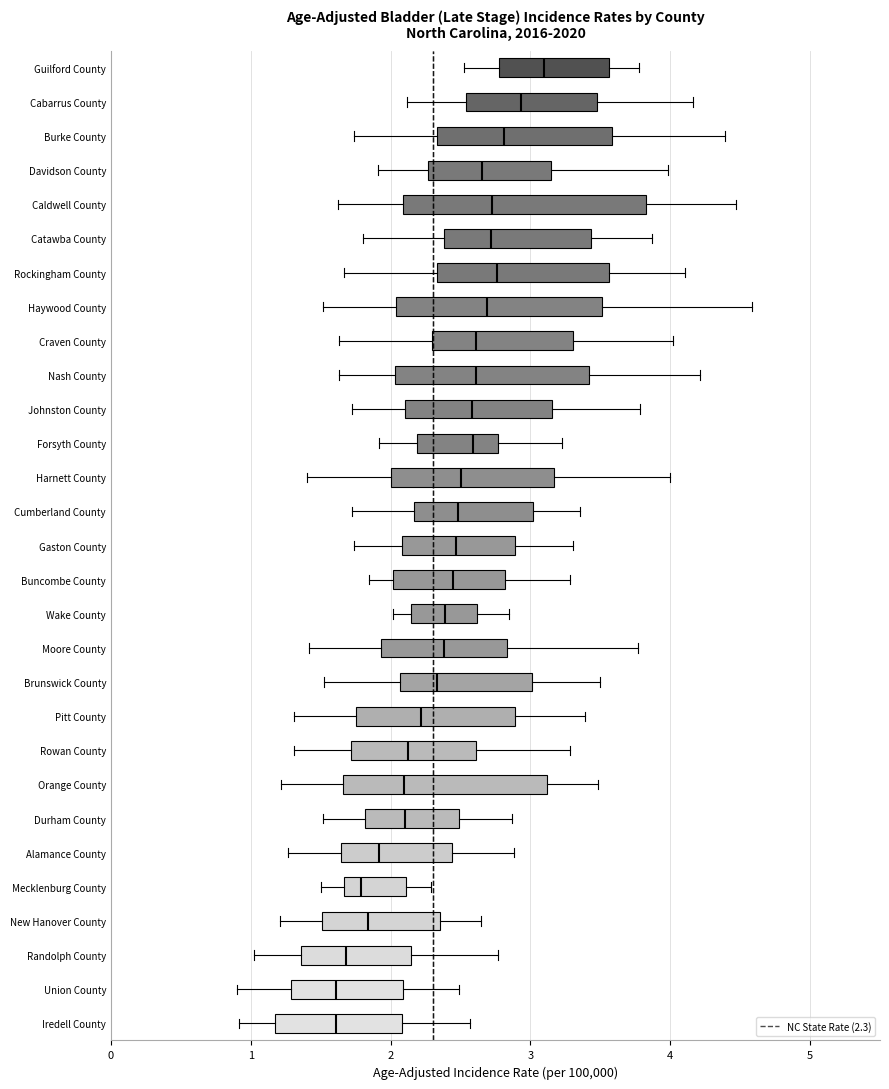

Reading bottom to top, read every box against the x-axis: the position of its median line, the range the box covers, and the ends of its whiskers. The values are not printed on the chart, so give them approximately, as read against the axis.

Iredell County: median 1.6, box 1.2 to 2.1, whiskers 0.9 to 2.6
Union County: median 1.6, box 1.3 to 2.1, whiskers 0.9 to 2.5
Randolph County: median 1.7, box 1.4 to 2.1, whiskers 1.0 to 2.8
New Hanover County: median 1.8, box 1.5 to 2.4, whiskers 1.2 to 2.6
Mecklenburg County: median 1.8, box 1.7 to 2.1, whiskers 1.5 to 2.3
Alamance County: median 1.9, box 1.6 to 2.4, whiskers 1.3 to 2.9
Durham County: median 2.1, box 1.8 to 2.5, whiskers 1.5 to 2.9
Orange County: median 2.1, box 1.7 to 3.1, whiskers 1.2 to 3.5
Rowan County: median 2.1, box 1.7 to 2.6, whiskers 1.3 to 3.3
Pitt County: median 2.2, box 1.8 to 2.9, whiskers 1.3 to 3.4
Brunswick County: median 2.3, box 2.1 to 3.0, whiskers 1.5 to 3.5
Moore County: median 2.4, box 1.9 to 2.8, whiskers 1.4 to 3.8
Wake County: median 2.4, box 2.1 to 2.6, whiskers 2.0 to 2.8
Buncombe County: median 2.4, box 2.0 to 2.8, whiskers 1.8 to 3.3
Gaston County: median 2.5, box 2.1 to 2.9, whiskers 1.7 to 3.3
Cumberland County: median 2.5, box 2.2 to 3.0, whiskers 1.7 to 3.4
Harnett County: median 2.5, box 2.0 to 3.2, whiskers 1.4 to 4.0
Forsyth County: median 2.6, box 2.2 to 2.8, whiskers 1.9 to 3.2
Johnston County: median 2.6, box 2.1 to 3.2, whiskers 1.7 to 3.8
Nash County: median 2.6, box 2.0 to 3.4, whiskers 1.6 to 4.2
Craven County: median 2.6, box 2.3 to 3.3, whiskers 1.6 to 4.0
Haywood County: median 2.7, box 2.0 to 3.5, whiskers 1.5 to 4.6
Rockingham County: median 2.8, box 2.3 to 3.6, whiskers 1.7 to 4.1
Catawba County: median 2.7, box 2.4 to 3.4, whiskers 1.8 to 3.9
Caldwell County: median 2.7, box 2.1 to 3.8, whiskers 1.6 to 4.5
Davidson County: median 2.7, box 2.3 to 3.1, whiskers 1.9 to 4.0
Burke County: median 2.8, box 2.3 to 3.6, whiskers 1.7 to 4.4
Cabarrus County: median 2.9, box 2.5 to 3.5, whiskers 2.1 to 4.2
Guilford County: median 3.1, box 2.8 to 3.6, whiskers 2.5 to 3.8